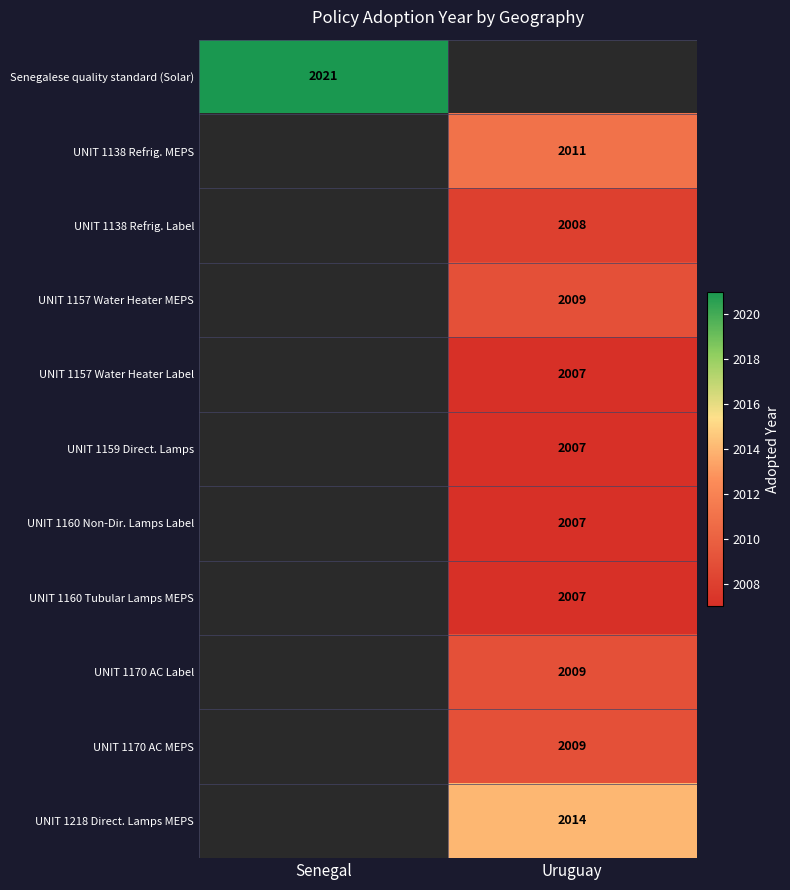

True or false: UNIT 1170 AC Label has a value of 3027.5 at Uruguay.

False